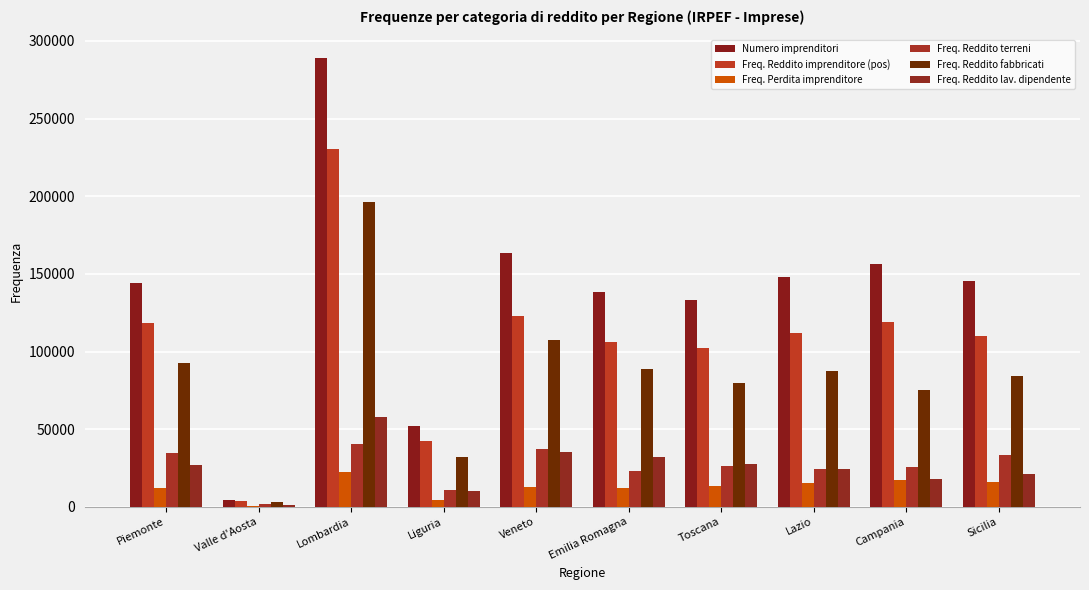

Are the bars horizontal?

No